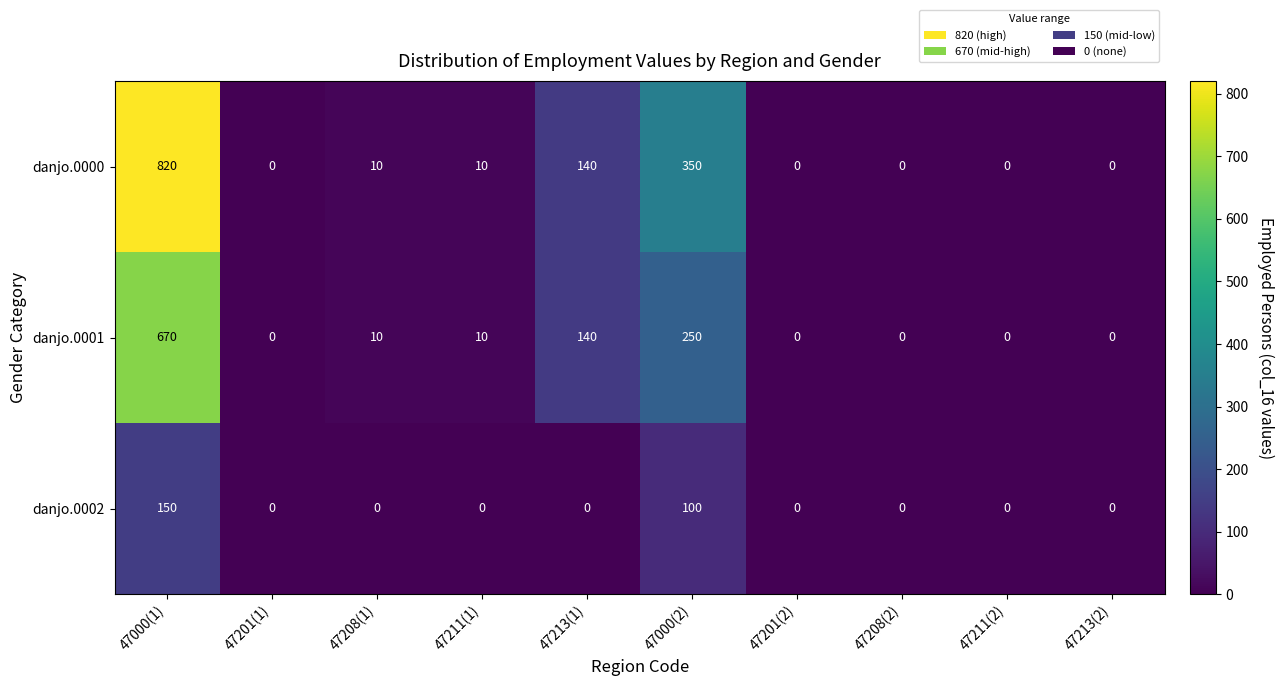

Which series has the largest range (max minus min)?

danjo.0000